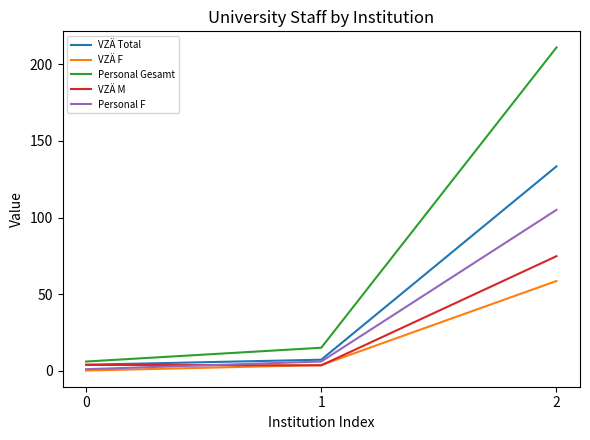

List the series in order of their peak value, lowest first.

VZÄ F, VZÄ M, Personal F, VZÄ Total, Personal Gesamt